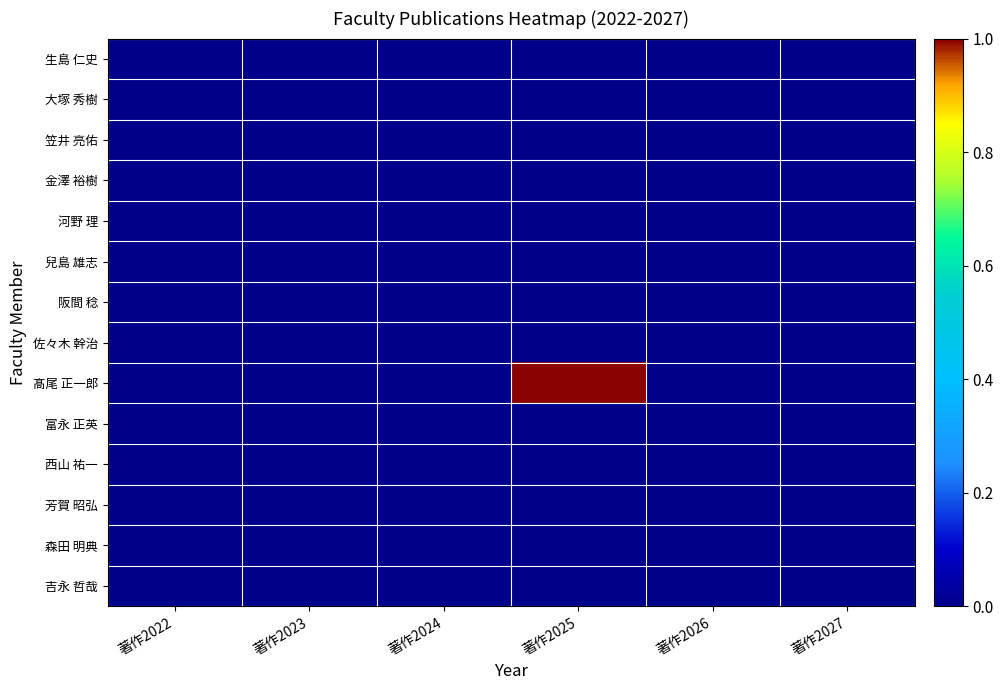

Reading left to right, list all the values displayed in this chart.

生島 仁史: 著作2022=0	著作2023=0	著作2024=0	著作2025=0	著作2026=0	著作2027=0
大塚 秀樹: 著作2022=0	著作2023=0	著作2024=0	著作2025=0	著作2026=0	著作2027=0
笠井 亮佑: 著作2022=0	著作2023=0	著作2024=0	著作2025=0	著作2026=0	著作2027=0
金澤 裕樹: 著作2022=0	著作2023=0	著作2024=0	著作2025=0	著作2026=0	著作2027=0
河野 理: 著作2022=0	著作2023=0	著作2024=0	著作2025=0	著作2026=0	著作2027=0
兒島 雄志: 著作2022=0	著作2023=0	著作2024=0	著作2025=0	著作2026=0	著作2027=0
阪間 稔: 著作2022=0	著作2023=0	著作2024=0	著作2025=0	著作2026=0	著作2027=0
佐々木 幹治: 著作2022=0	著作2023=0	著作2024=0	著作2025=0	著作2026=0	著作2027=0
髙尾 正一郎: 著作2022=0	著作2023=0	著作2024=0	著作2025=1	著作2026=0	著作2027=0
富永 正英: 著作2022=0	著作2023=0	著作2024=0	著作2025=0	著作2026=0	著作2027=0
西山 祐一: 著作2022=0	著作2023=0	著作2024=0	著作2025=0	著作2026=0	著作2027=0
芳賀 昭弘: 著作2022=0	著作2023=0	著作2024=0	著作2025=0	著作2026=0	著作2027=0
森田 明典: 著作2022=0	著作2023=0	著作2024=0	著作2025=0	著作2026=0	著作2027=0
吉永 哲哉: 著作2022=0	著作2023=0	著作2024=0	著作2025=0	著作2026=0	著作2027=0